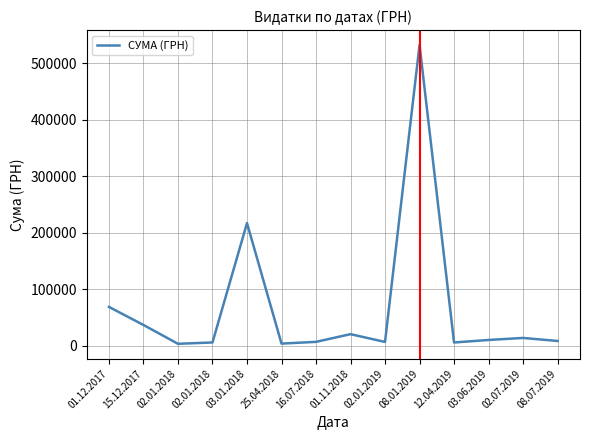

Does the chart display data point markers on the line(s)?

No